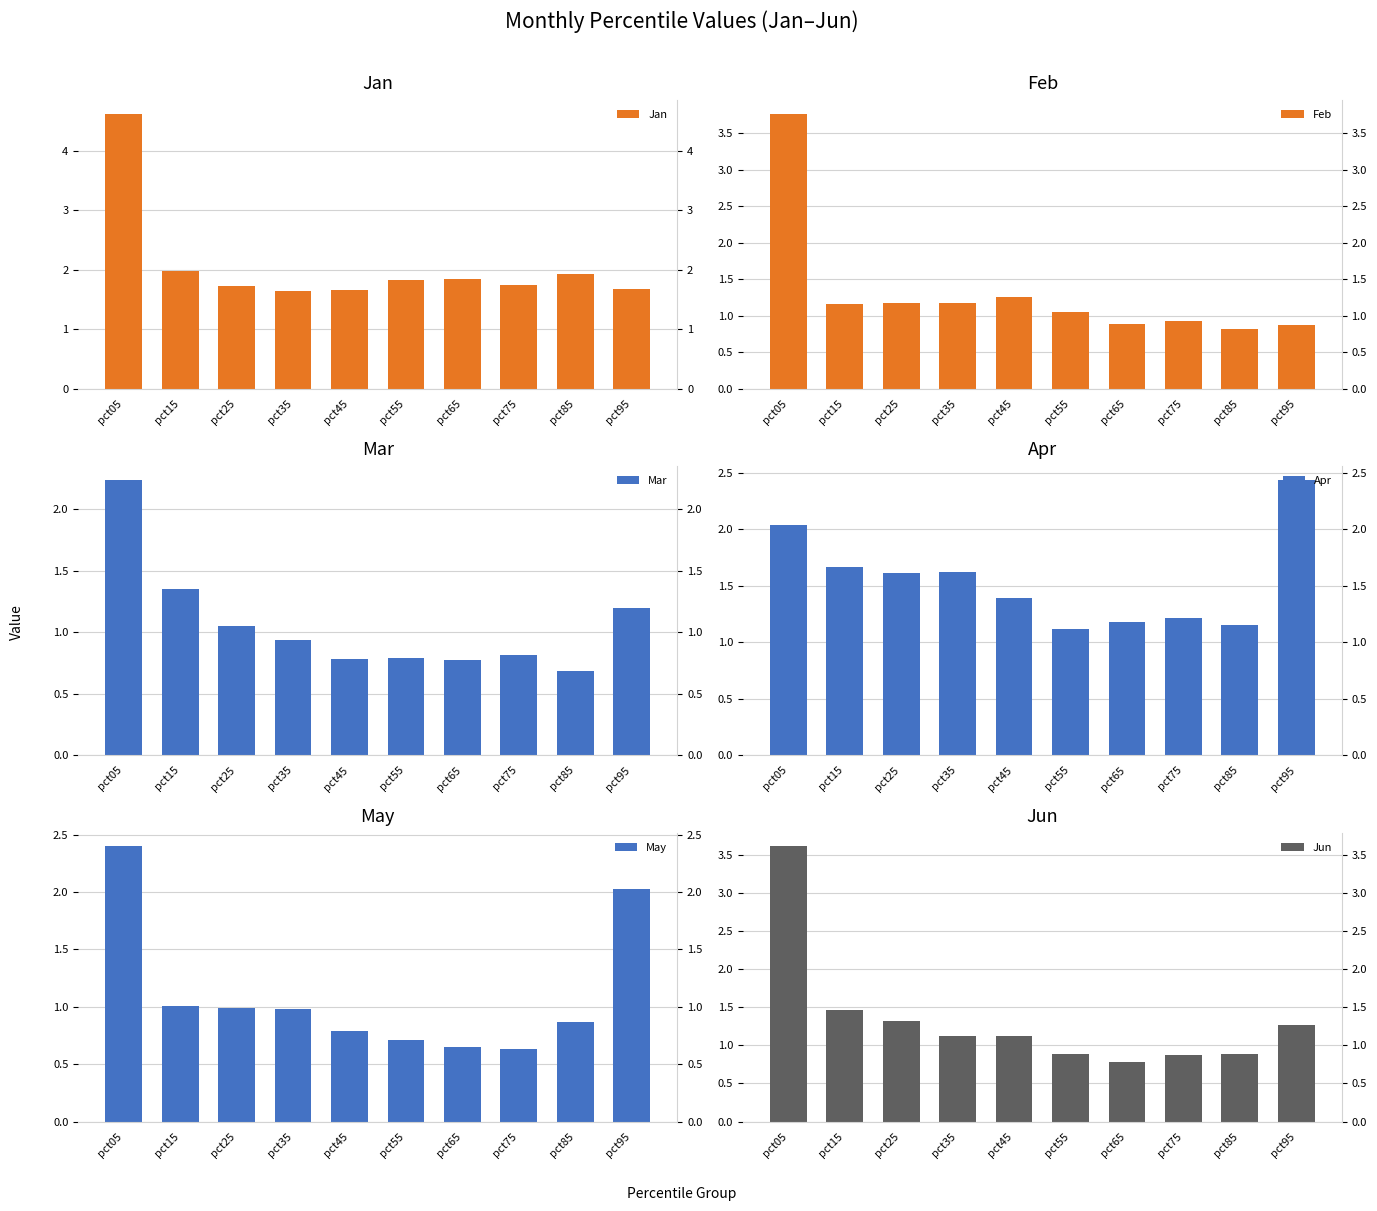

Which label corresponds to the smallest value in the chart?

pct75